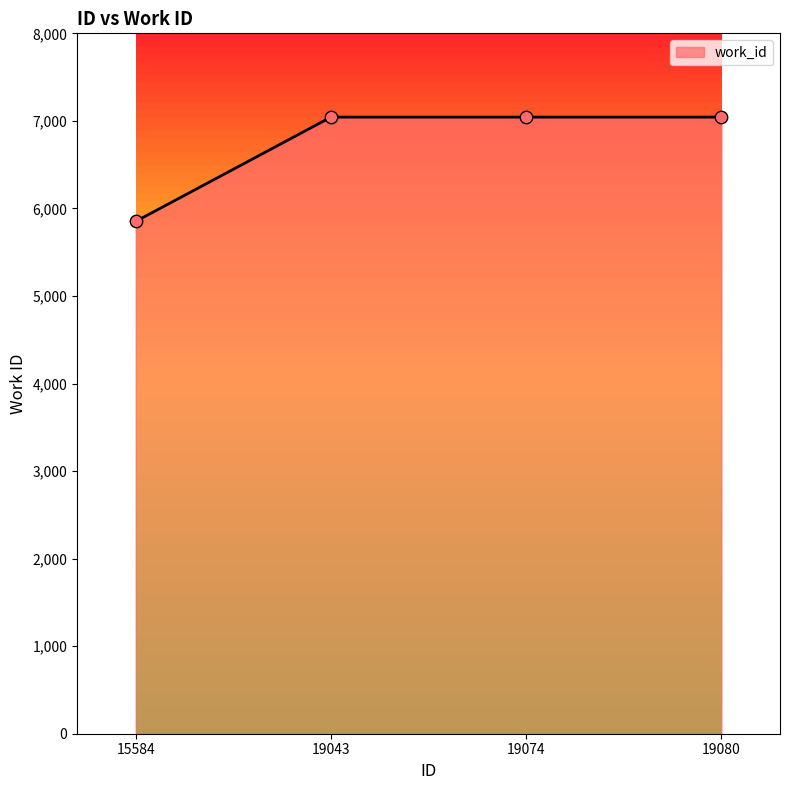

Which has a higher value, 15584 or 19043?

19043